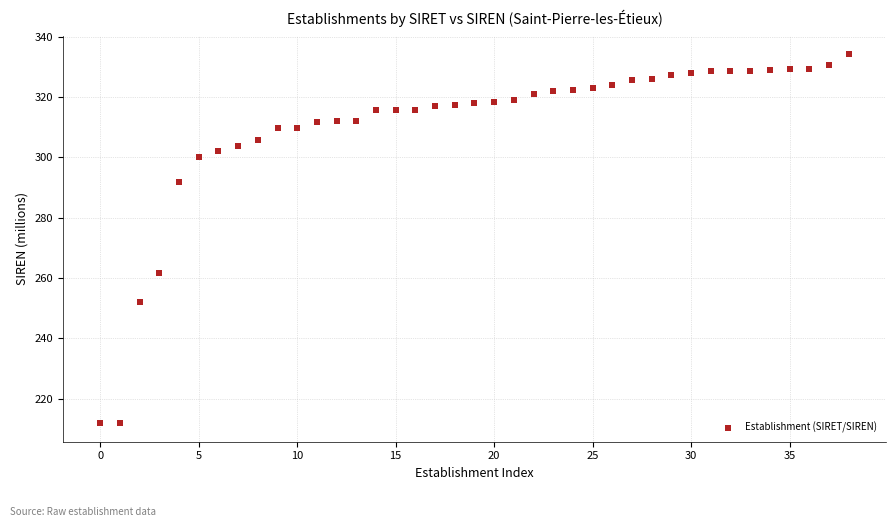

What Y value in the scatter plot is closest to 273?

261.8